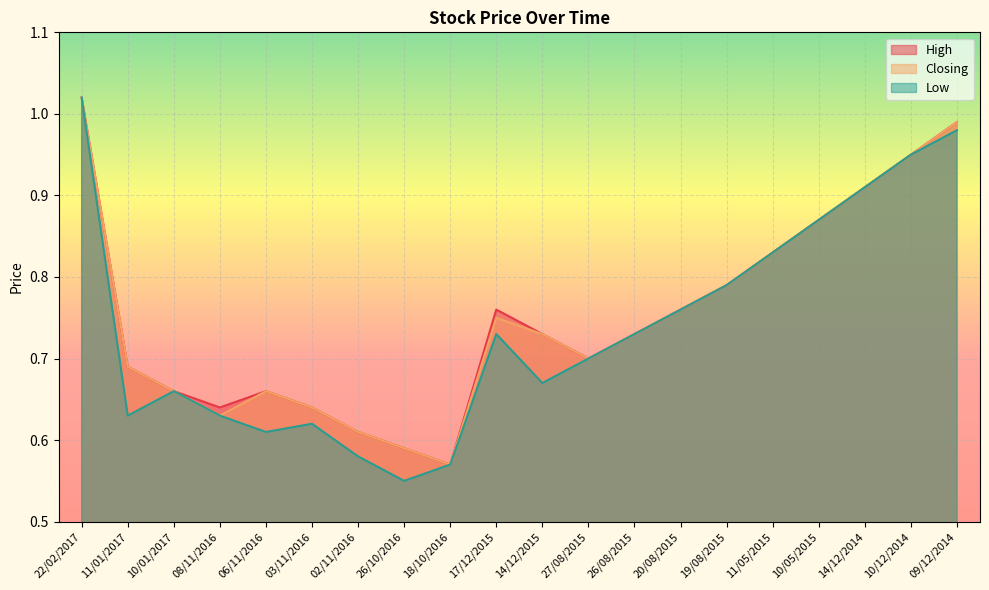

Reading left to right, transcribe all the data shown in this chart.

High: 1.0	0.7	0.7	0.6	0.7	0.6	0.6	0.6	0.6	0.8	0.7	0.7	0.7	0.8	0.8	0.8	0.9	0.9	0.9	1.0
Closing: 1.0	0.7	0.7	0.6	0.7	0.6	0.6	0.6	0.6	0.8	0.7	0.7	0.7	0.8	0.8	0.8	0.9	0.9	0.9	1.0
Low: 1.0	0.6	0.7	0.6	0.6	0.6	0.6	0.6	0.6	0.7	0.7	0.7	0.7	0.8	0.8	0.8	0.9	0.9	0.9	1.0